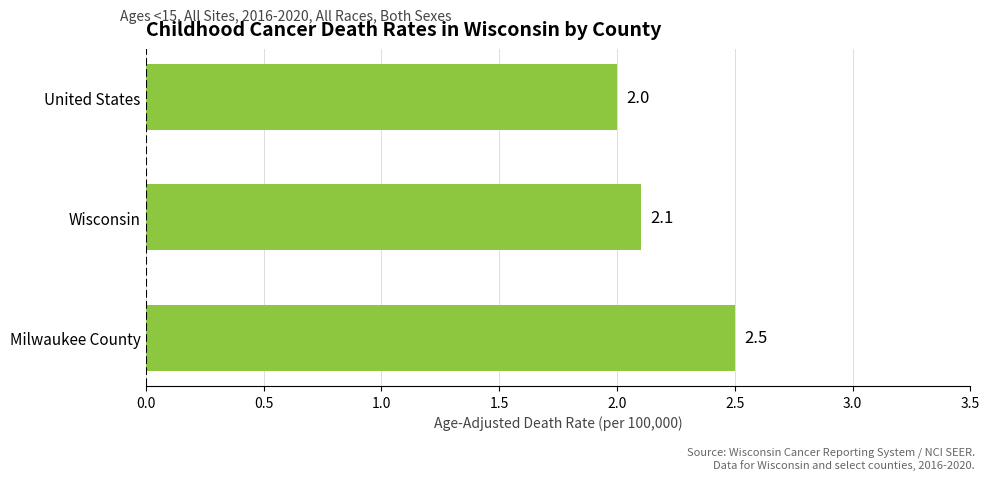

Reading bottom to top, transcribe all the data shown in this chart.

Milwaukee County=2.5	Wisconsin=2.1	United States=2.0